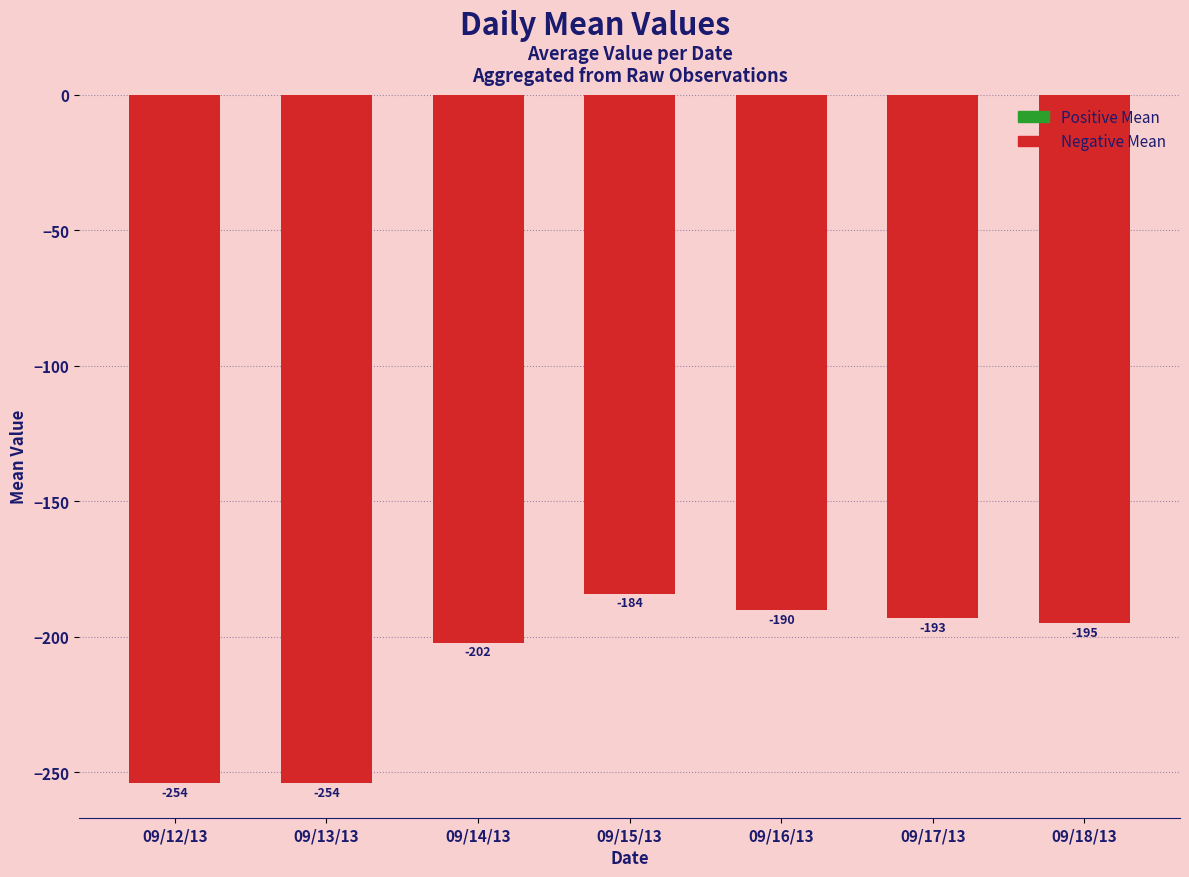

What position from the right is 09/16/13?

3